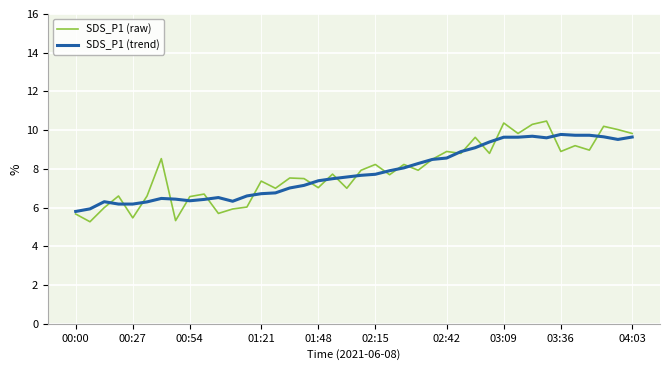

What is the highest value of the SDS_P1 (trend) series?

9.8